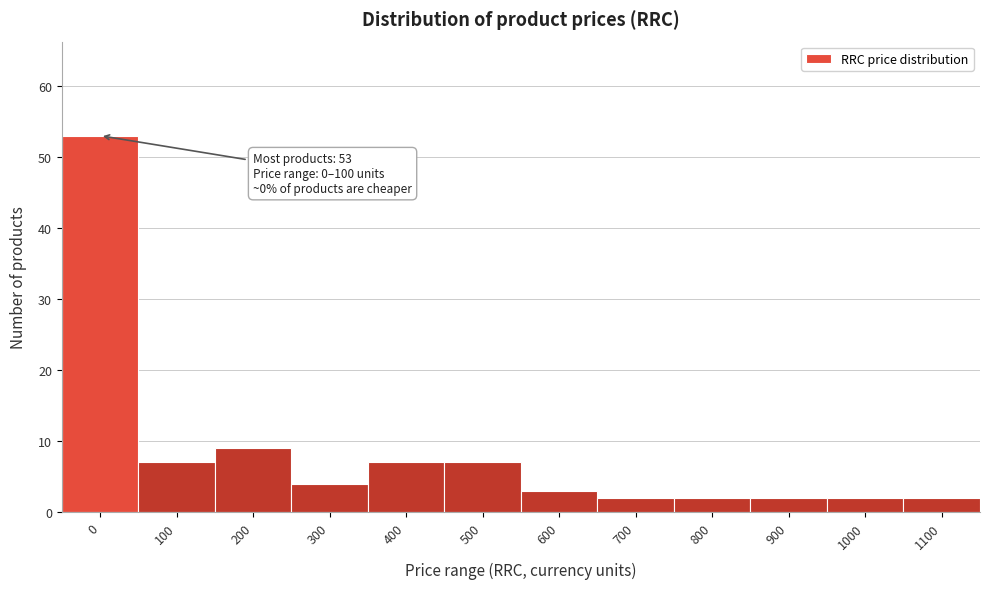

Reading left to right, list all the values displayed in this chart.

0=53	100=7	200=9	300=4	400=7	500=7	600=3	700=2	800=2	900=2	1000=2	1100=2